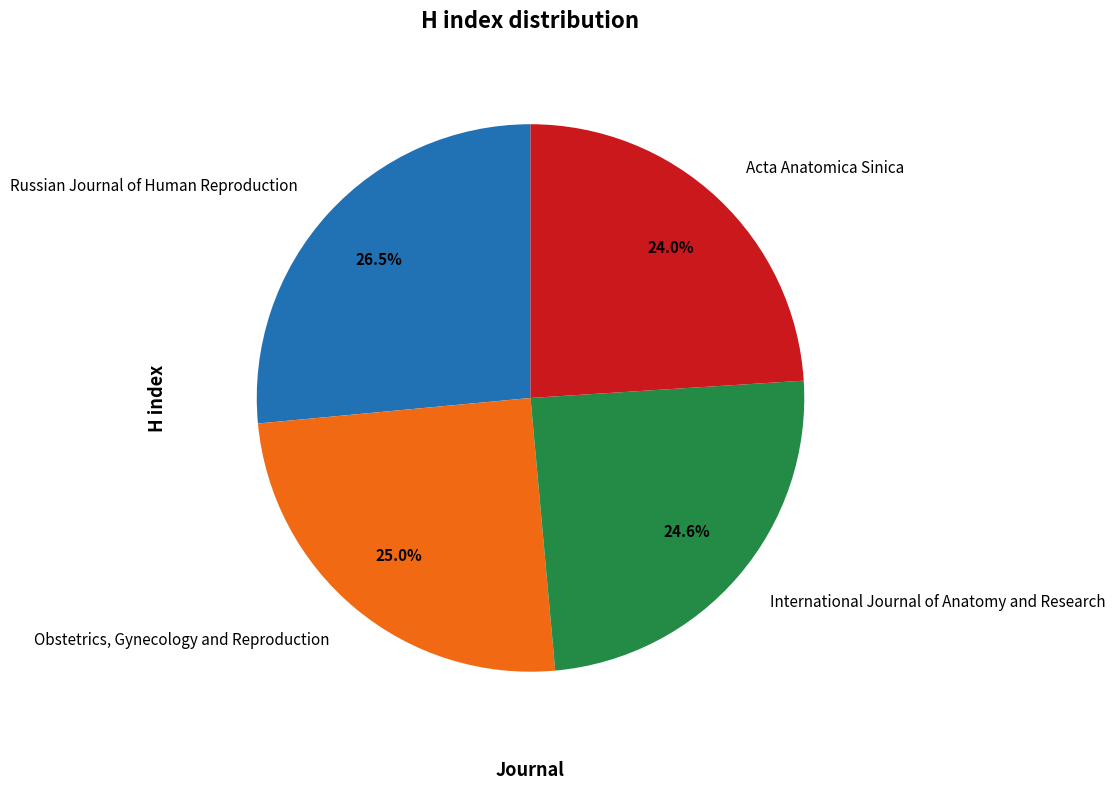

What percentage is the International Journal of Anatomy and Research slice, to the nearest percent?

25%